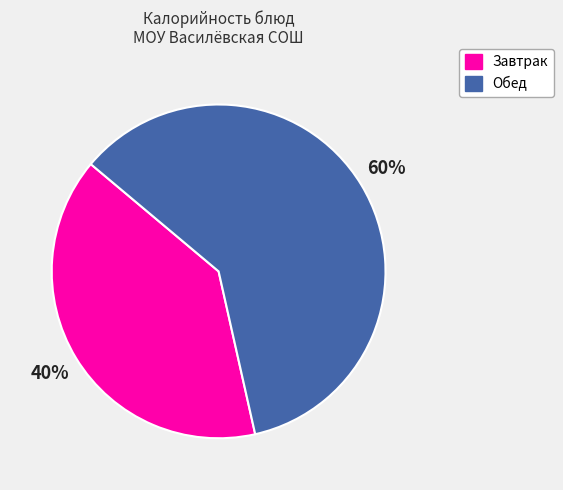

Does any single category account for the majority?

Yes